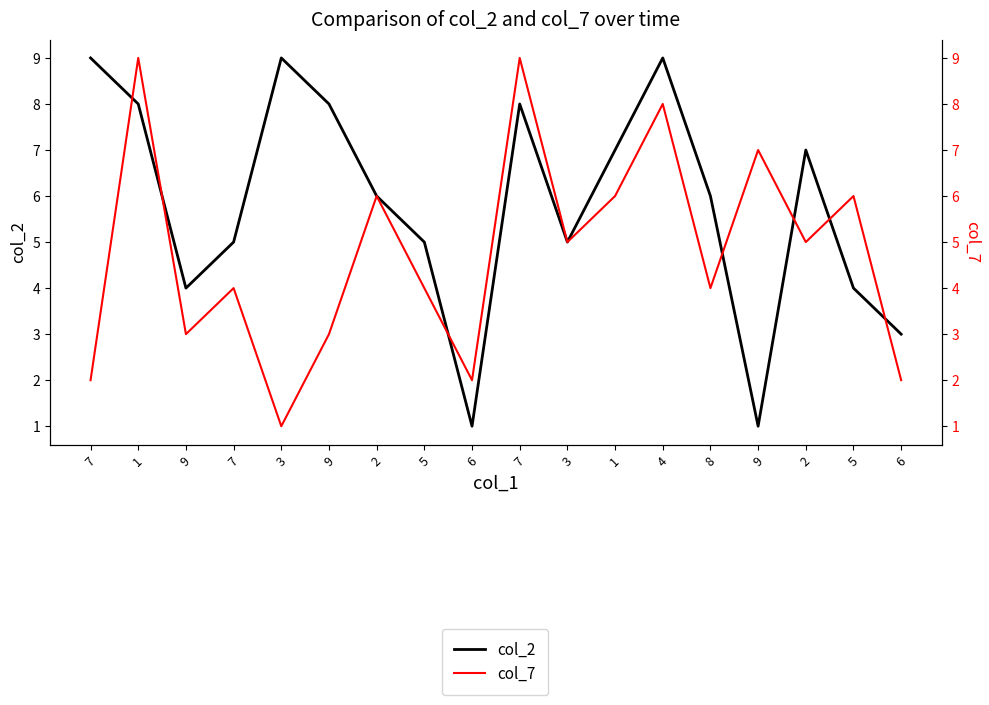

What are all the series names shown in the legend?

col_2, col_7